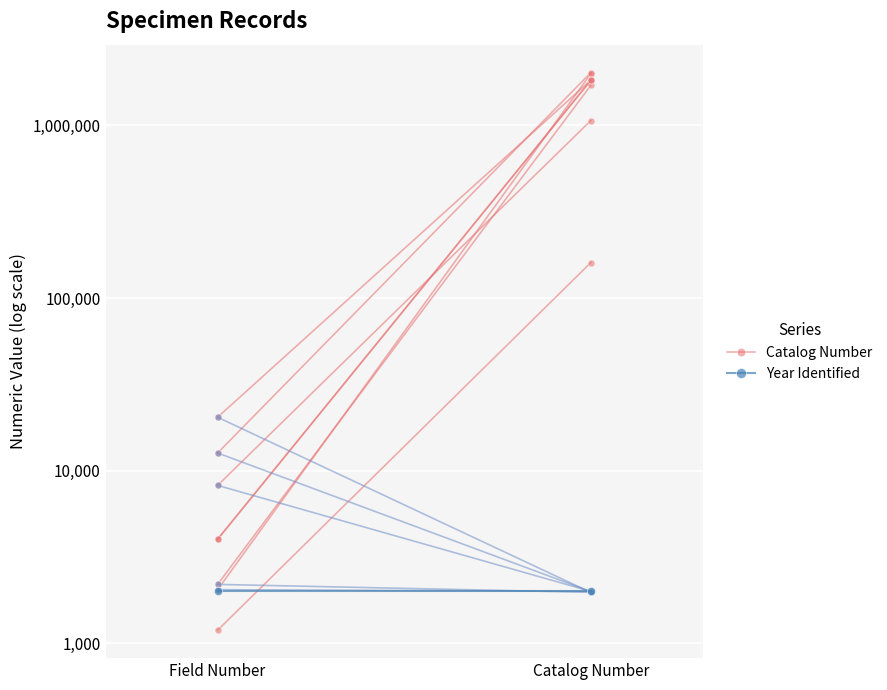

What is the greatest value displayed?

160446